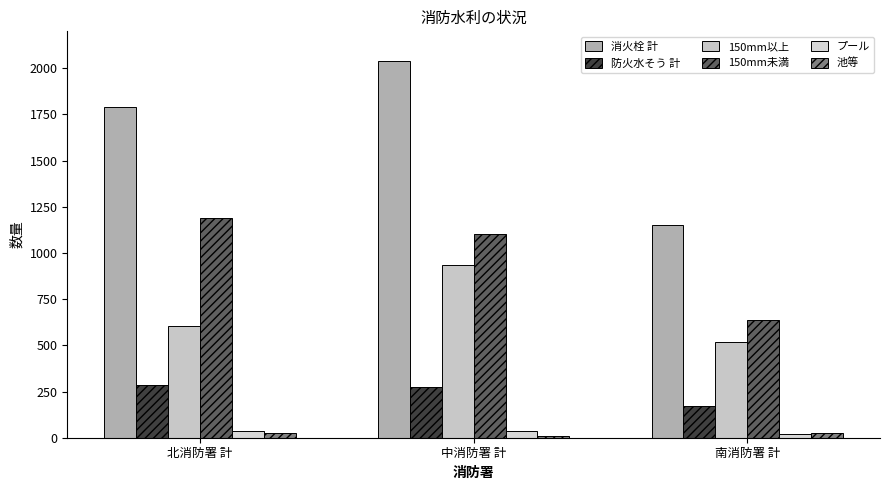

Where does the 150mm未満 series first go above 1104?

北消防署 計